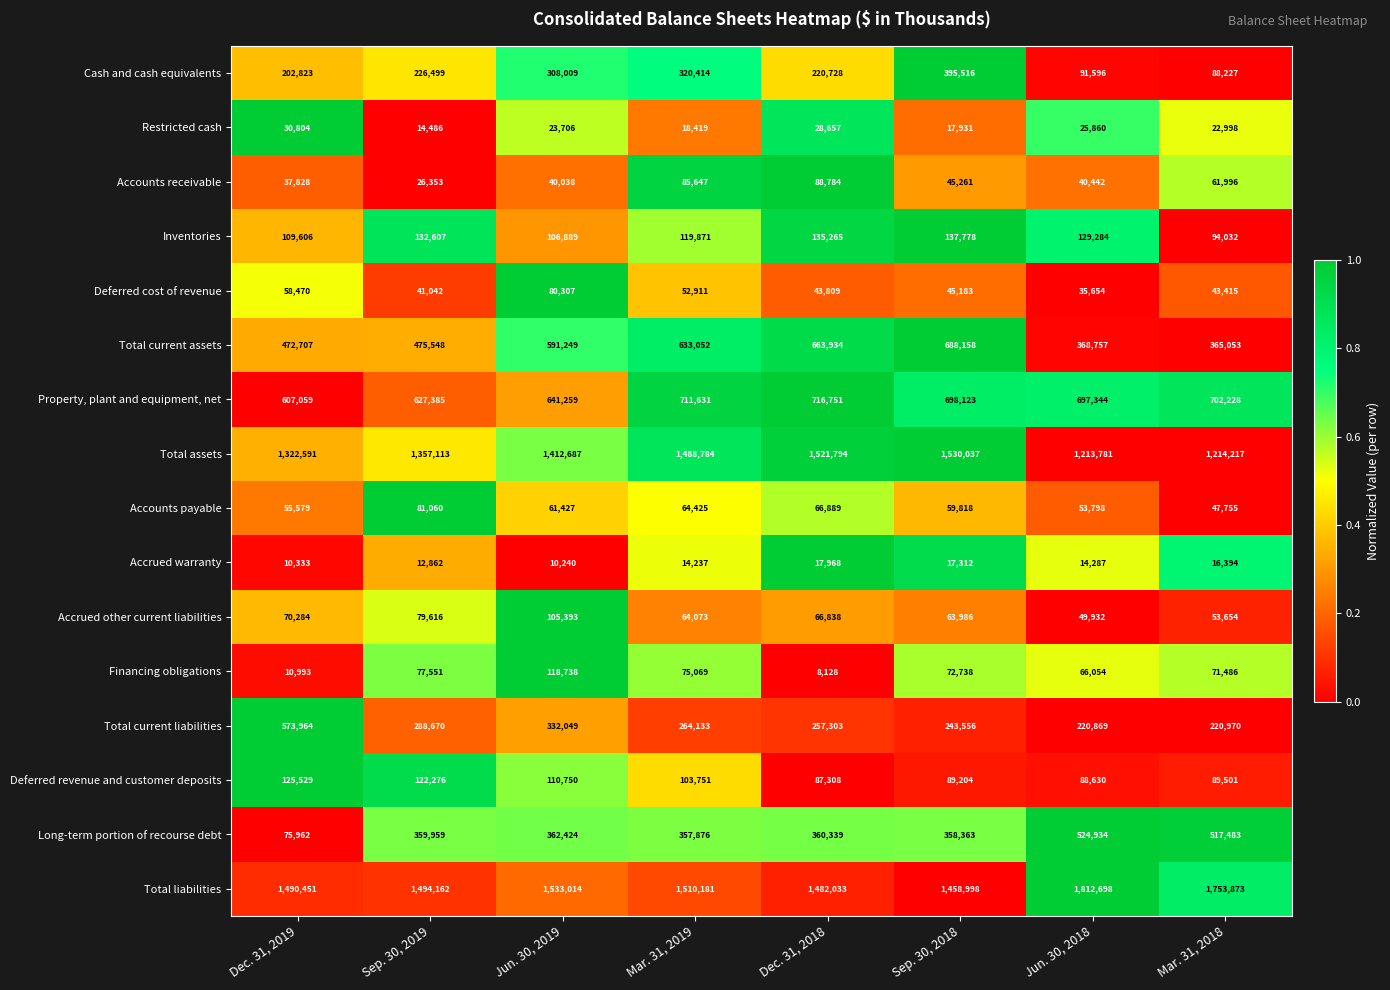

What is the total value across all series at Jun. 30, 2018?

5433920